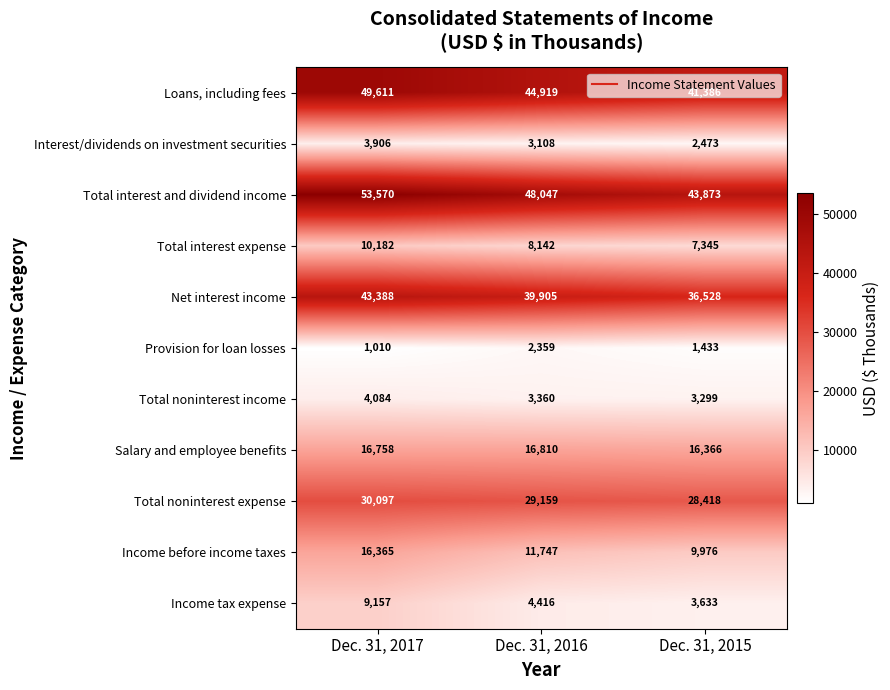

Between Dec. 31, 2016 and Dec. 31, 2015, which series saw the biggest shift?

Total interest and dividend income